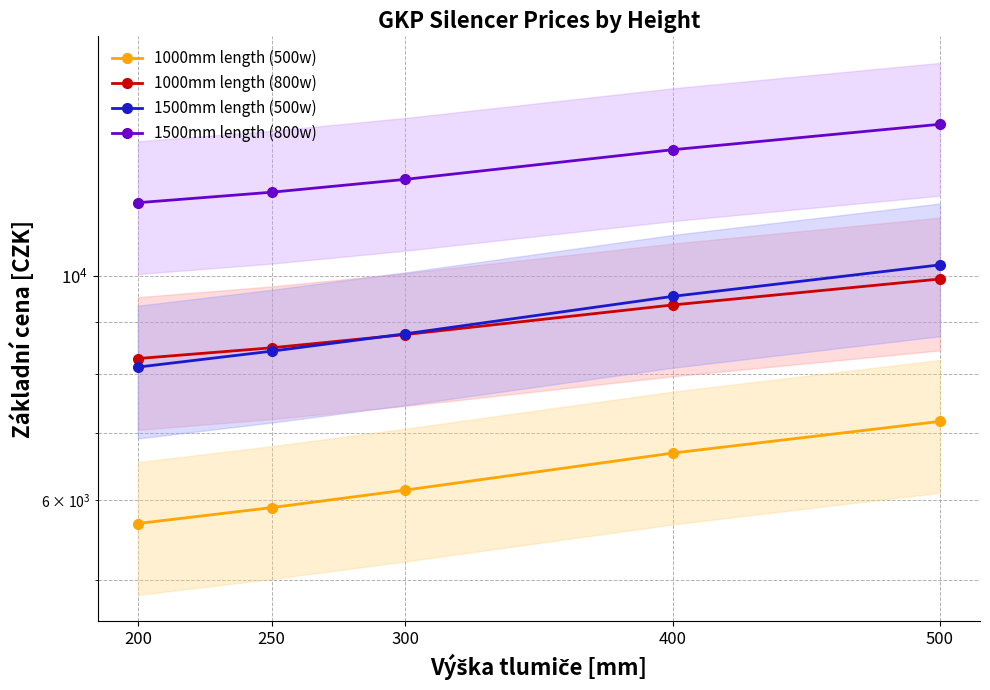

What is the difference between the maximum and minimum values in the 1000mm length (500w) series?

1490